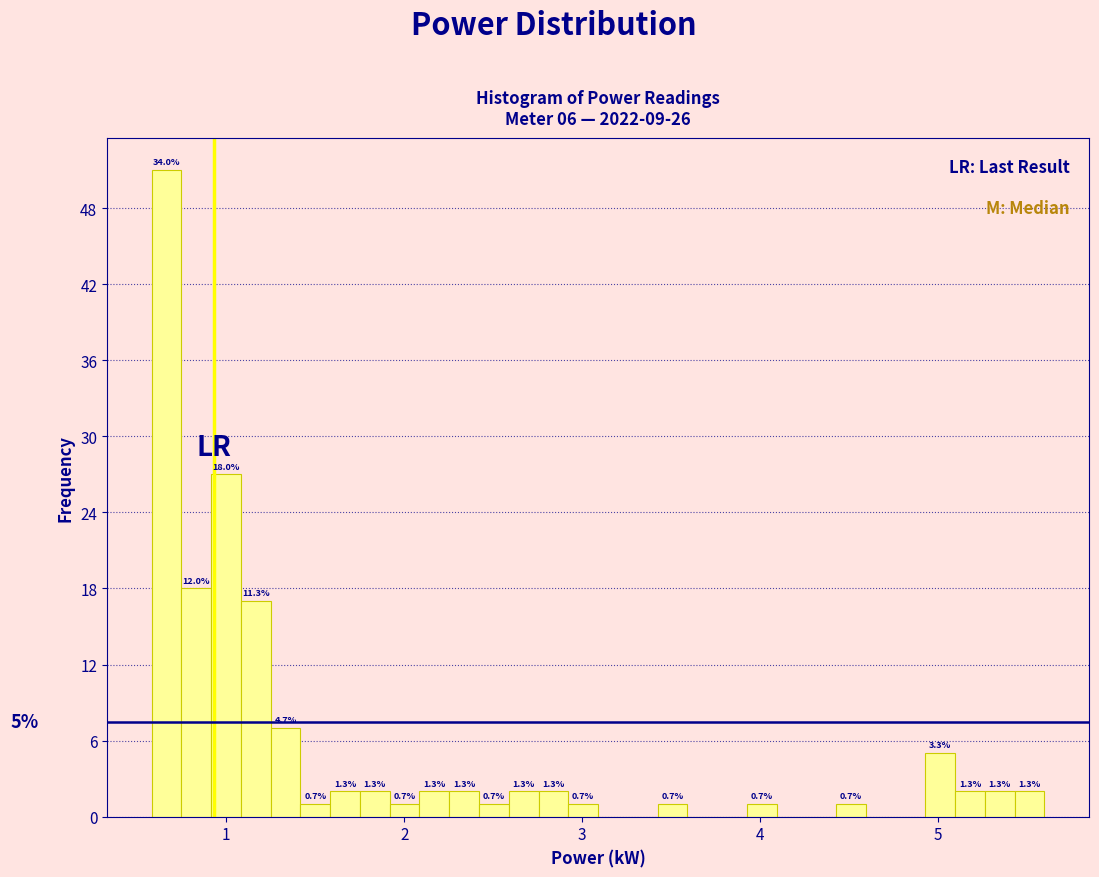

Read against the x-axis, roughly where is the centre of the tallest bar?

0.7